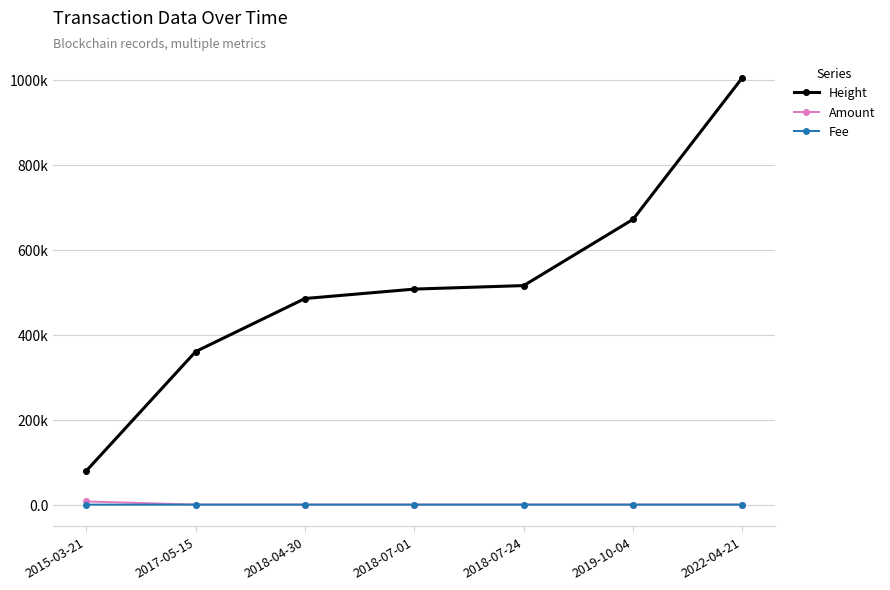

True or false: Amount has a value of 0.0 at 2019-10-04.

False